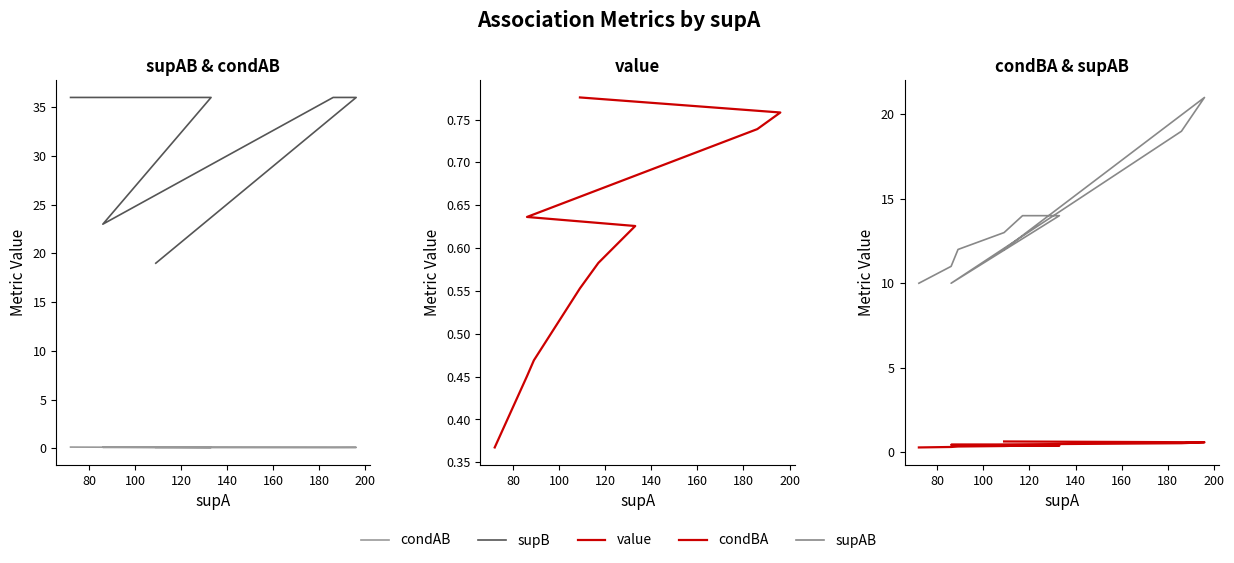

True or false: supB and condBA cross at least once.

False